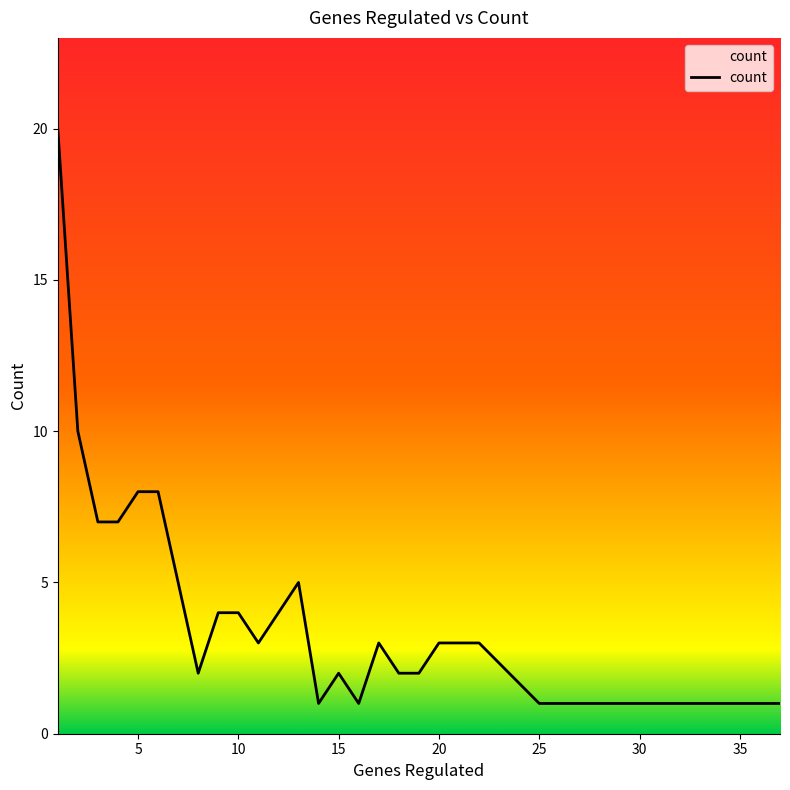

Reading left to right, list all the values displayed in this chart.

20	10	7	7	8	8	5	2	4	4	3	4	5	1	2	1	3	2	2	3	3	1	1	1	1	1